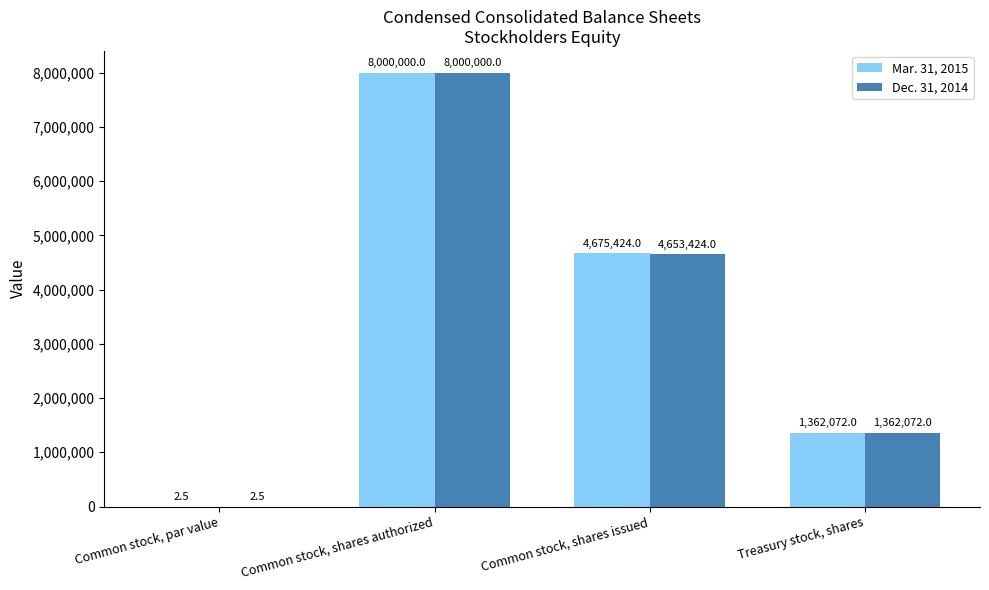

Between Common stock, shares issued and Treasury stock, shares, which series saw the biggest shift?

Mar. 31, 2015